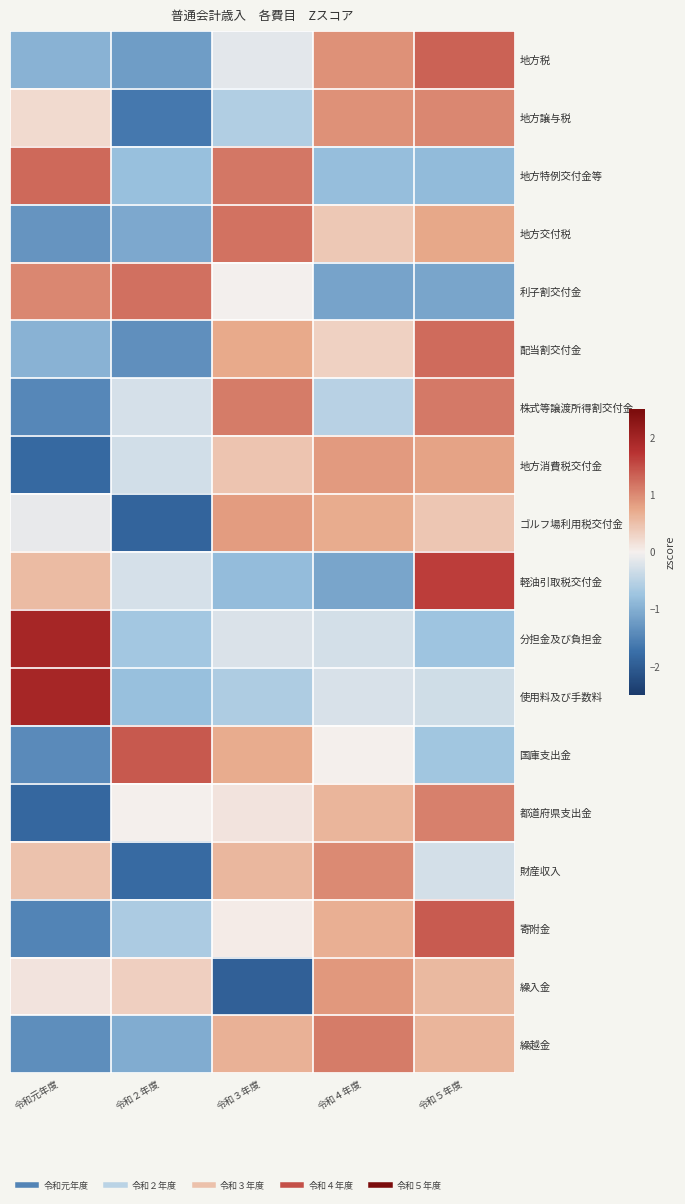

Reading left to right, what are all the values shown in this chart?

地方税: 令和元年度=-0.9	令和２年度=-1.2	令和３年度=-0.1	令和４年度=0.9	令和５年度=1.3
地方譲与税: 令和元年度=0.2	令和２年度=-1.6	令和３年度=-0.6	令和４年度=1.0	令和５年度=1.0
地方特例交付金等: 令和元年度=1.3	令和２年度=-0.8	令和３年度=1.2	令和４年度=-0.8	令和５年度=-0.9
地方交付税: 令和元年度=-1.3	令和２年度=-1.1	令和３年度=1.2	令和４年度=0.4	令和５年度=0.8
利子割交付金: 令和元年度=1.0	令和２年度=1.2	令和３年度=-0.0	令和４年度=-1.1	令和５年度=-1.1
配当割交付金: 令和元年度=-0.9	令和２年度=-1.4	令和３年度=0.7	令和４年度=0.3	令和５年度=1.3
株式等譲渡所得割交付金: 令和元年度=-1.5	令和２年度=-0.3	令和３年度=1.1	令和４年度=-0.5	令和５年度=1.1
地方消費税交付金: 令和元年度=-1.8	令和２年度=-0.3	令和３年度=0.5	令和４年度=0.9	令和５年度=0.8
ゴルフ場利用税交付金: 令和元年度=-0.1	令和２年度=-1.9	令和３年度=0.9	令和４年度=0.7	令和５年度=0.4
軽油引取税交付金: 令和元年度=0.6	令和２年度=-0.3	令和３年度=-0.8	令和４年度=-1.1	令和５年度=1.6
分担金及び負担金: 令和元年度=2.0	令和２年度=-0.7	令和３年度=-0.2	令和４年度=-0.3	令和５年度=-0.7
使用料及び手数料: 令和元年度=2.0	令和２年度=-0.8	令和３年度=-0.6	令和４年度=-0.2	令和５年度=-0.3
国庫支出金: 令和元年度=-1.4	令和２年度=1.4	令和３年度=0.7	令和４年度=0.0	令和５年度=-0.7
都道府県支出金: 令和元年度=-1.8	令和２年度=0.0	令和３年度=0.1	令和４年度=0.6	令和５年度=1.1
財産収入: 令和元年度=0.5	令和２年度=-1.8	令和３年度=0.6	令和４年度=1.0	令和５年度=-0.3
寄附金: 令和元年度=-1.5	令和２年度=-0.6	令和３年度=0.0	令和４年度=0.7	令和５年度=1.4
繰入金: 令和元年度=0.1	令和２年度=0.3	令和３年度=-1.9	令和４年度=0.9	令和５年度=0.6
繰越金: 令和元年度=-1.4	令和２年度=-1.0	令和３年度=0.7	令和４年度=1.1	令和５年度=0.6